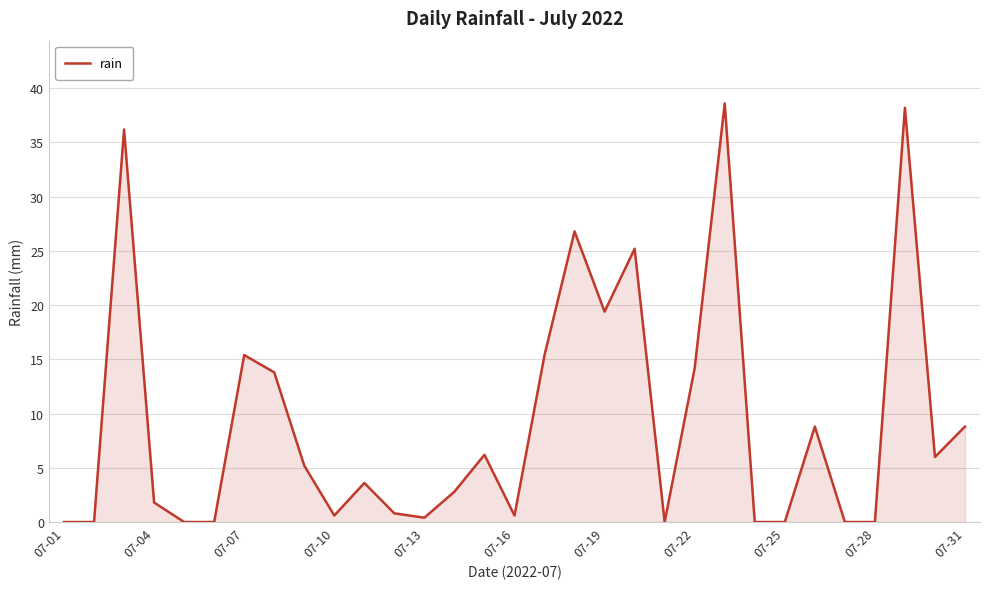

How many lines are shown in the chart?

1